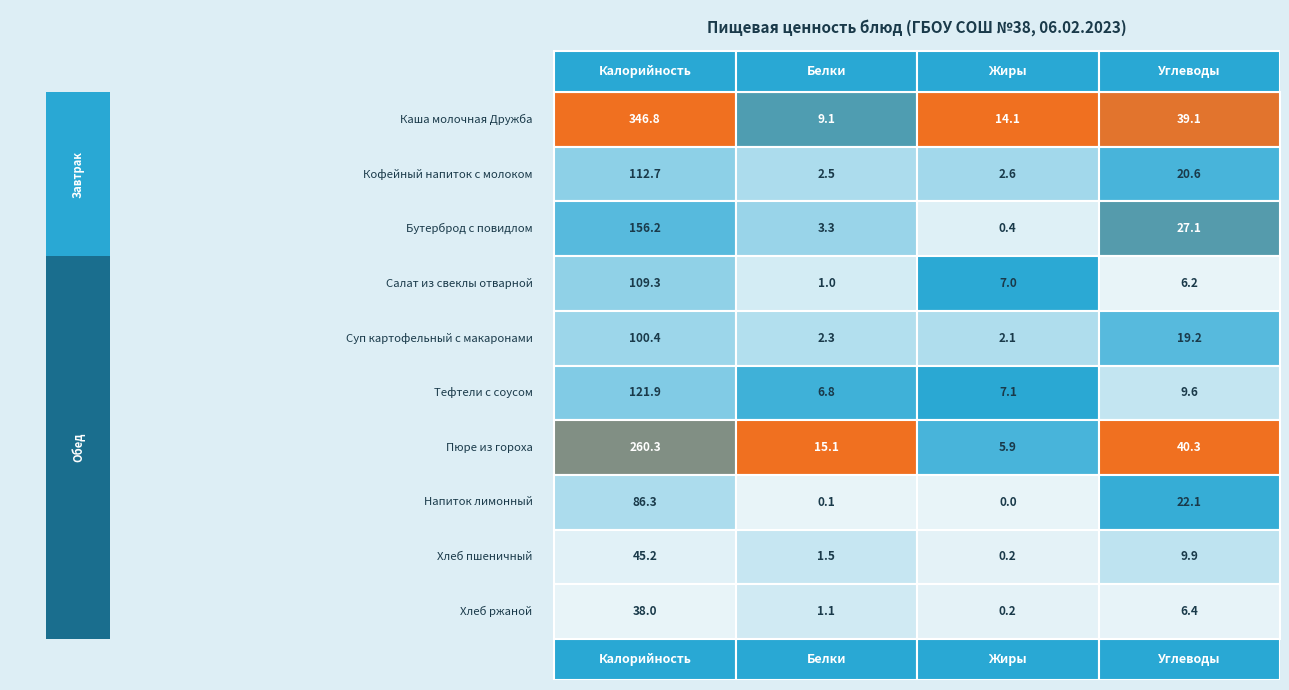

Rank the series at 0 from lowest to highest value.

Хлеб ржаной, Хлеб пшеничный, Напиток лимонный, Суп картофельный с макаронами, Салат из свеклы отварной, Кофейный напиток с молоком, Тефтели с соусом, Бутерброд с повидлом, Пюре из гороха, Каша молочная Дружба